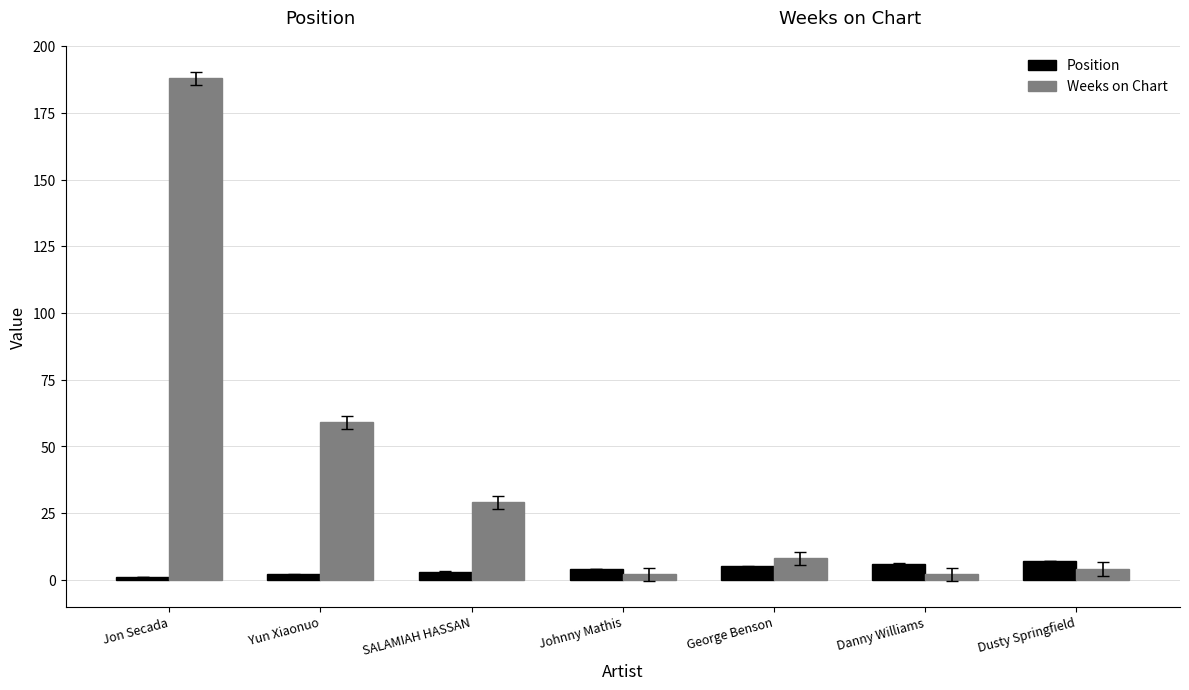

At Johnny Mathis, list the series in order from largest to smallest.

Position, Weeks on Chart